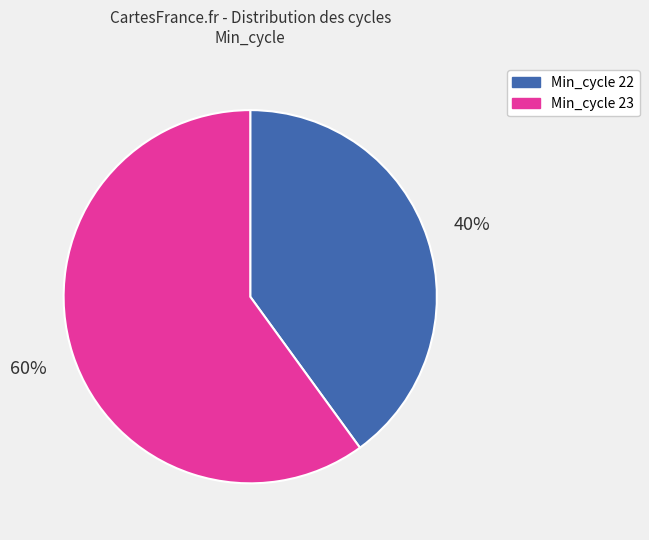

To the nearest percent, what is the difference between the largest and smallest slice percentages?

20%